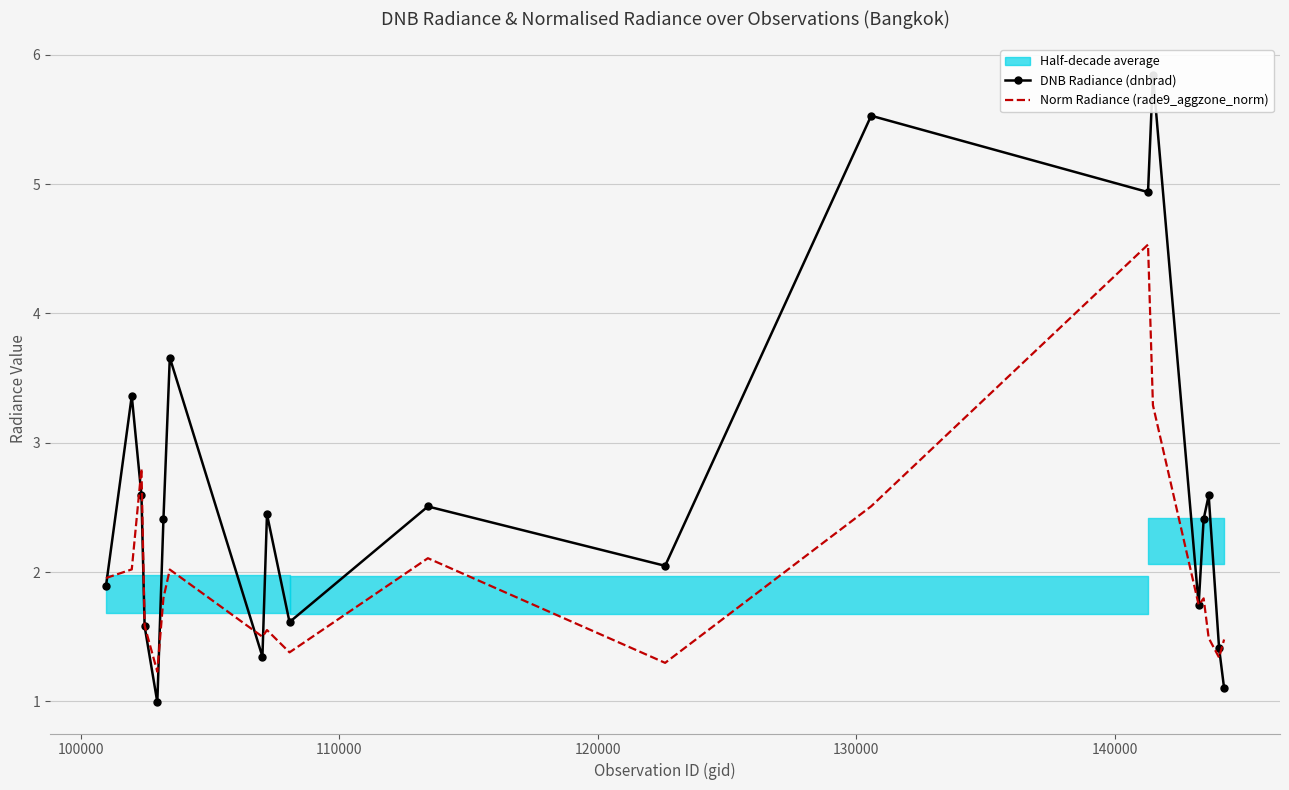

At how many categories does at least one series exceed 1?

20